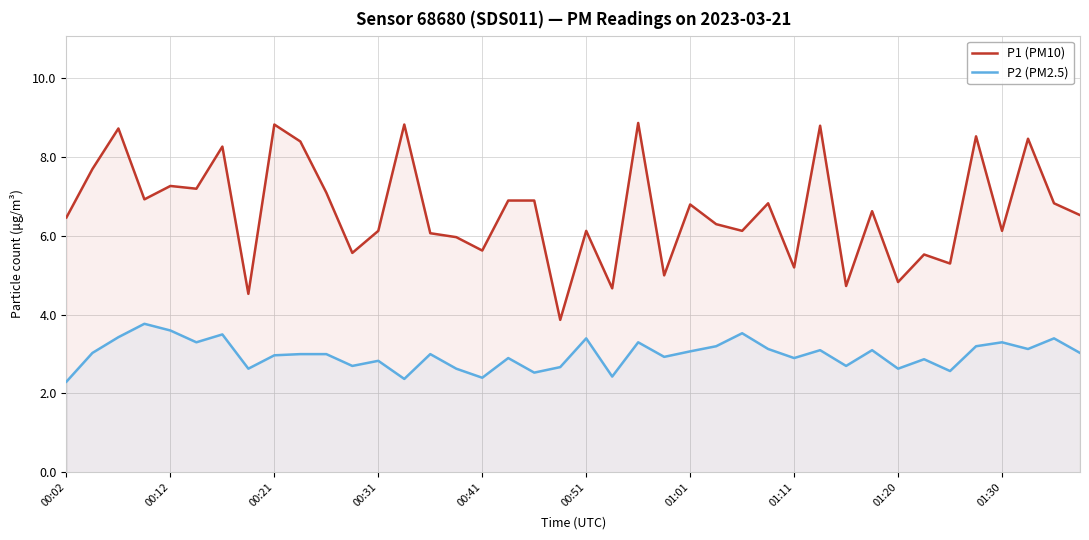

True or false: P2 (PM2.5) and P1 (PM10) cross at least once.

False